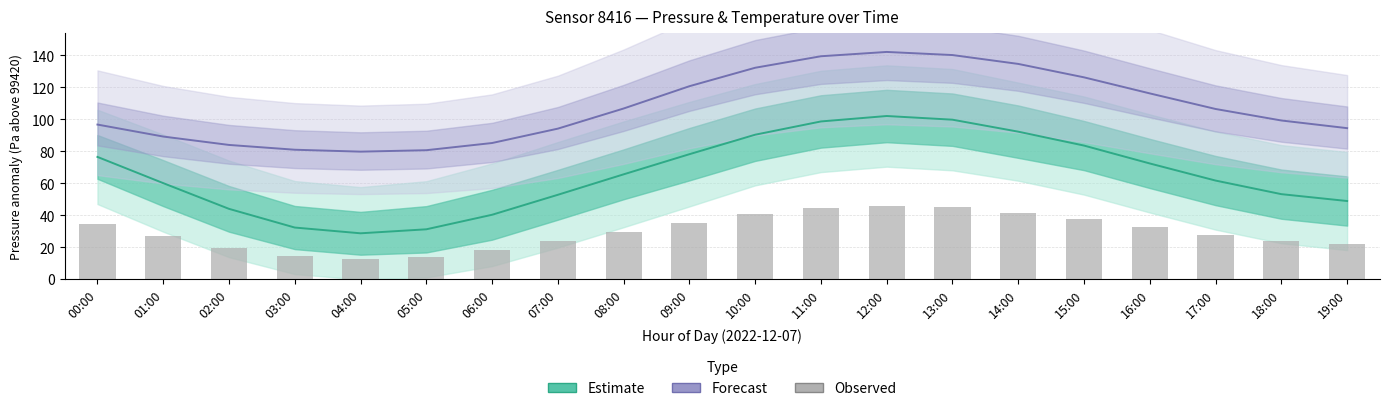

What is the minimum value shown in the chart?

12.9